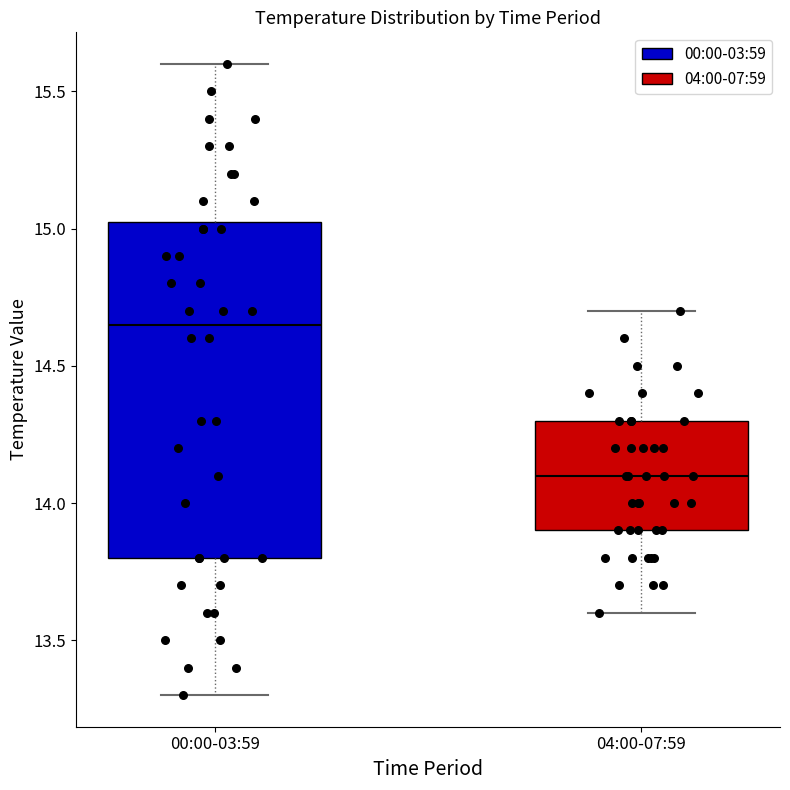

Where does the median line of the box for 00:00-03:59 sit on the y-axis? The values are not printed on the chart, so give them approximately, as read against the axis.

14.65